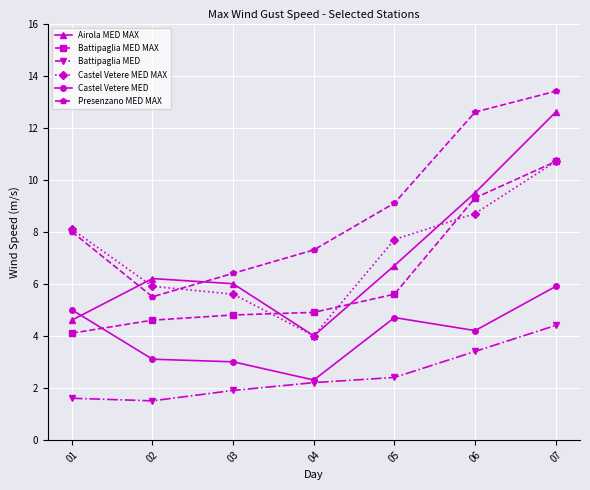

The Battipaglia MED series shows 2.0 at 02. True or false?

False